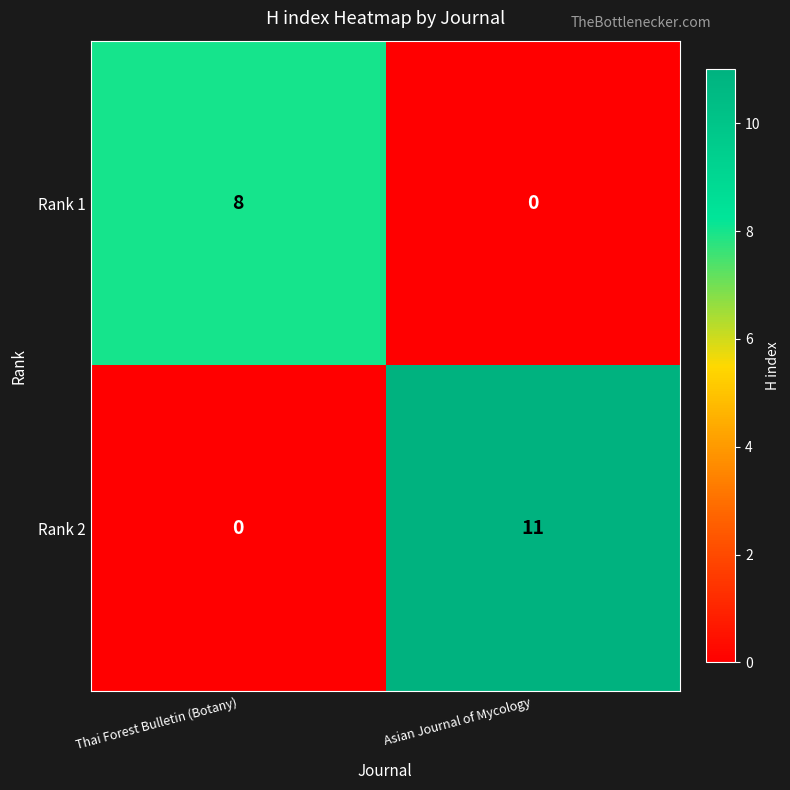

What is the total value across all series at Asian Journal of Mycology?

11